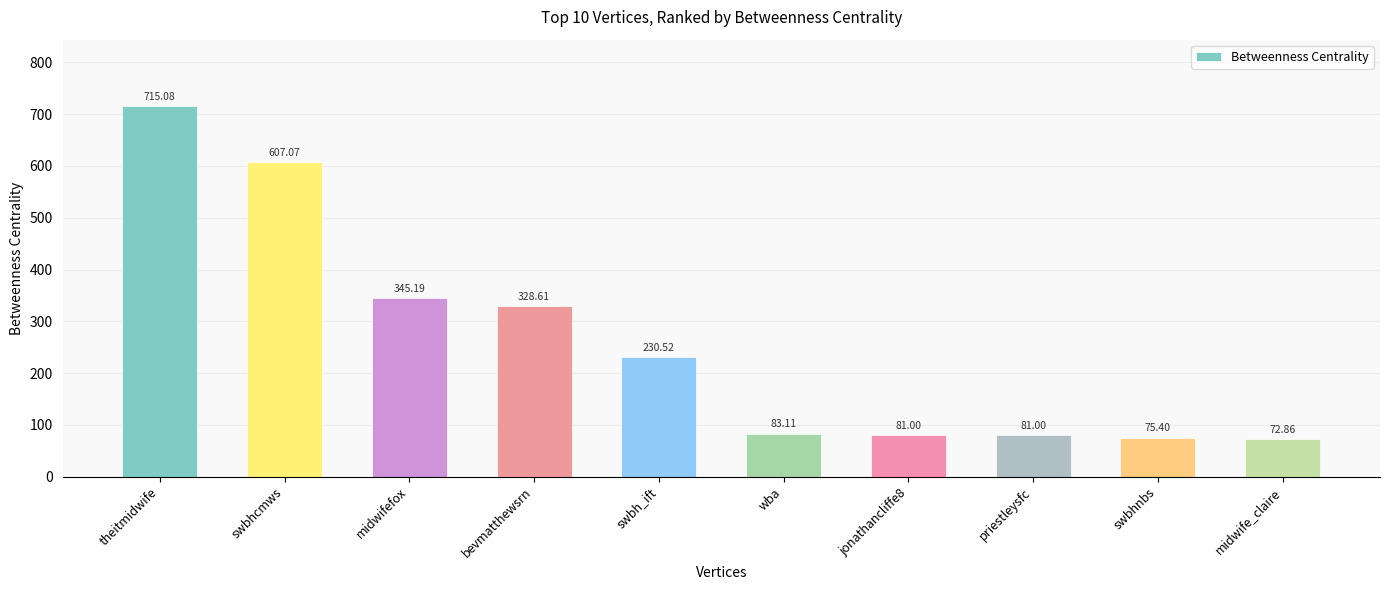

Which has a higher value, theitmidwife or swbh_ift?

theitmidwife